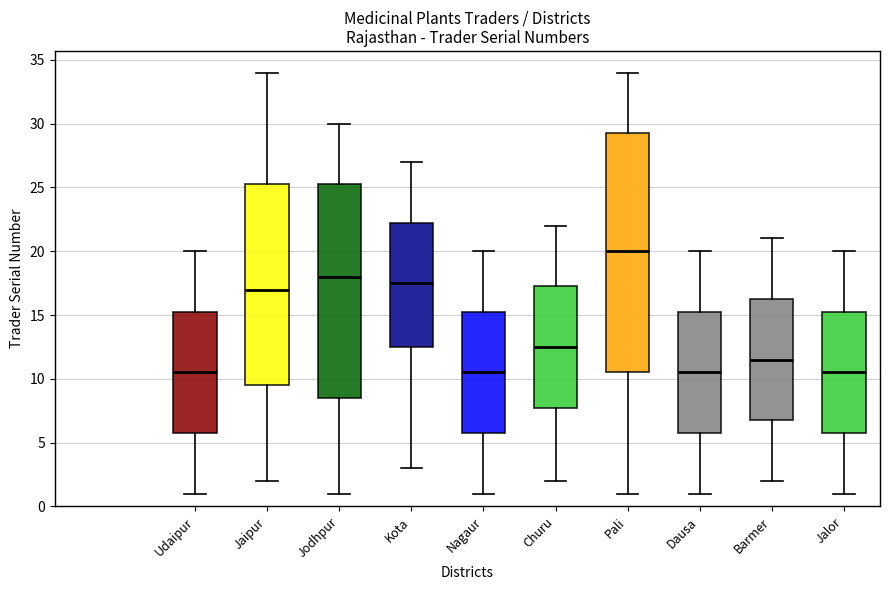

Which box is the tallest, from its lower edge to its upper edge?

Pali